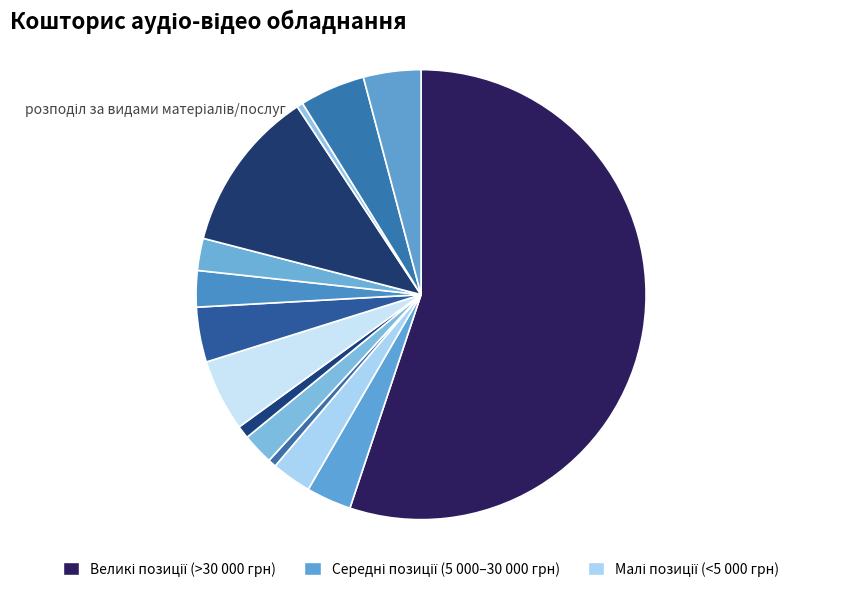

Is there any slice that represents more than half of the pie?

Yes